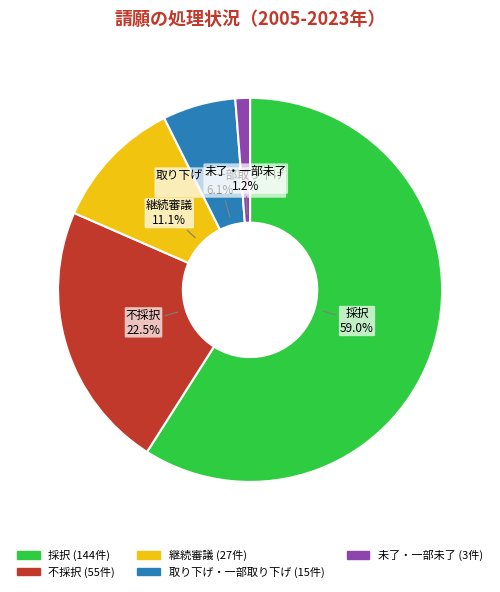

To the nearest percent, what is the average slice percentage?

20%